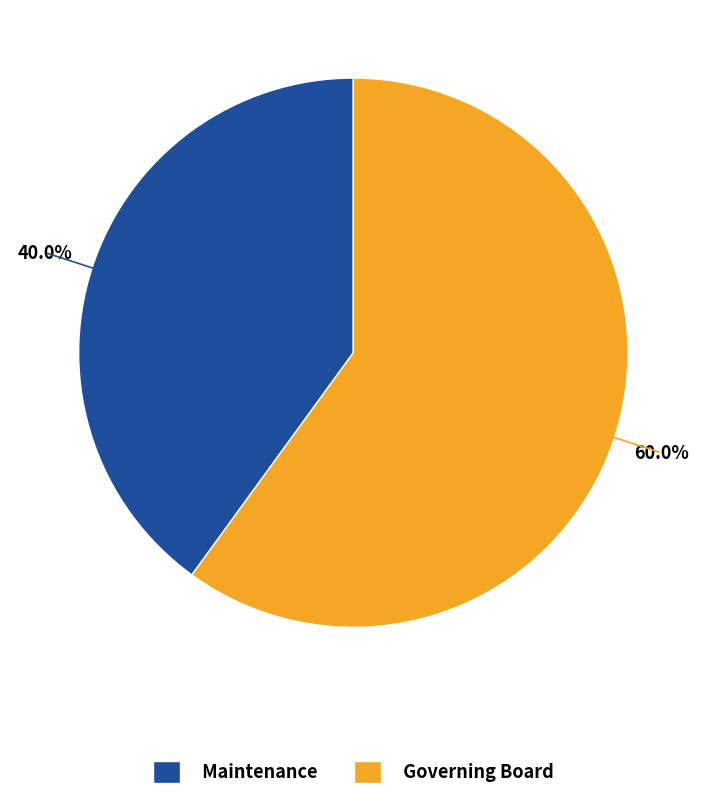

Approximately how many times larger is the value at Maintenance compared to Governing Board?

0.7